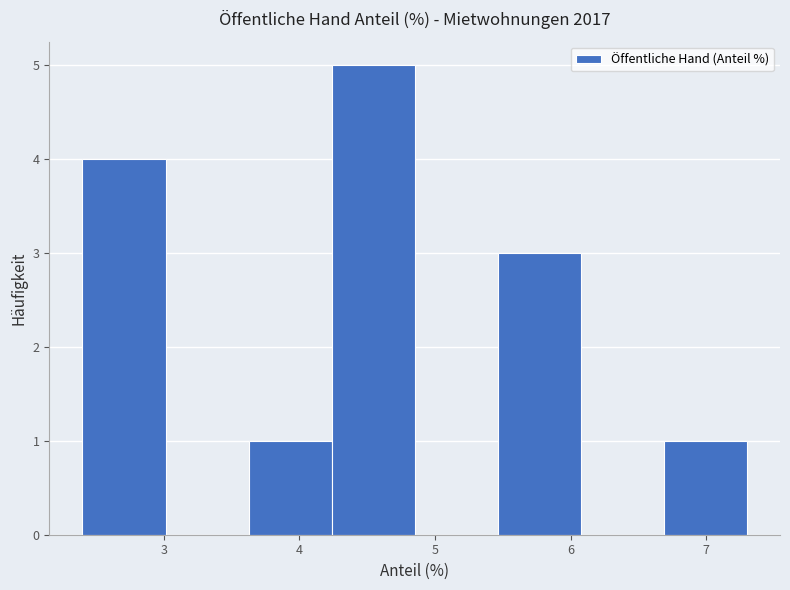

Reading left to right, list every bar in this chart as the range it spans on the x-axis followed by its height. Neither the bar edges nor the heights are printed on the chart, so give them approximately, as read against the axes.

2.4 to 3.0: 4
3.0 to 3.6: 0
3.6 to 4.2: 1
4.2 to 4.9: 5
4.9 to 5.5: 0
5.5 to 6.1: 3
6.1 to 6.7: 0
6.7 to 7.3: 1